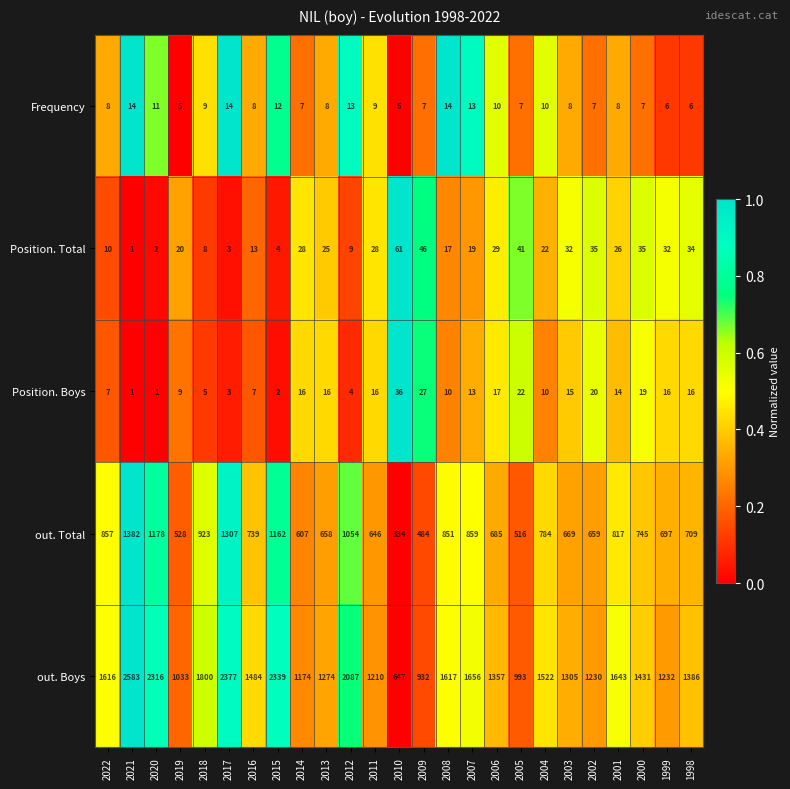

Is it true that Frequency equals 16 at 2018?

False